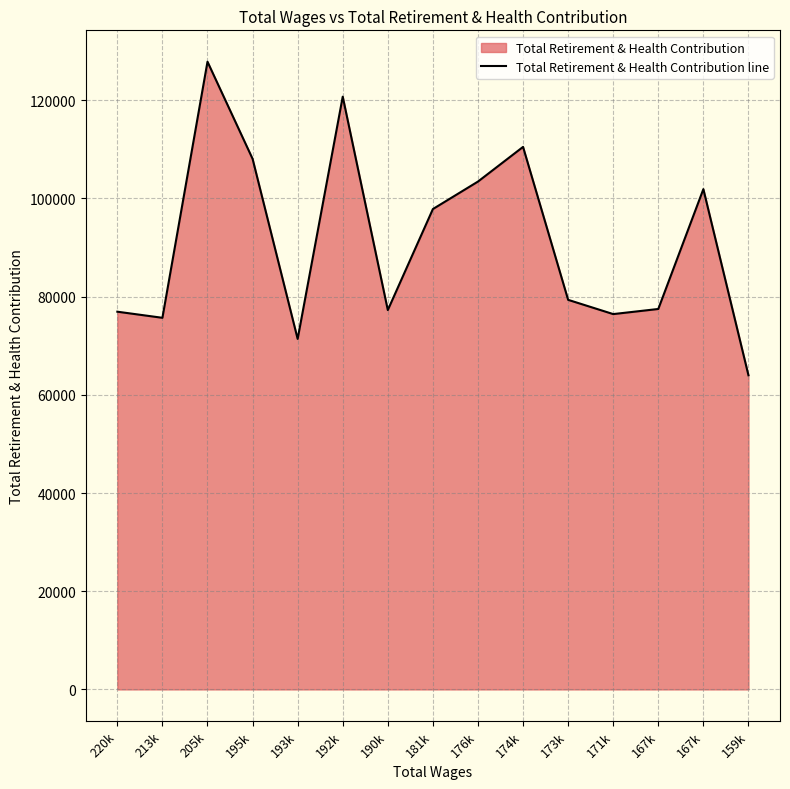

The value at 173k is 138624. True or false?

False